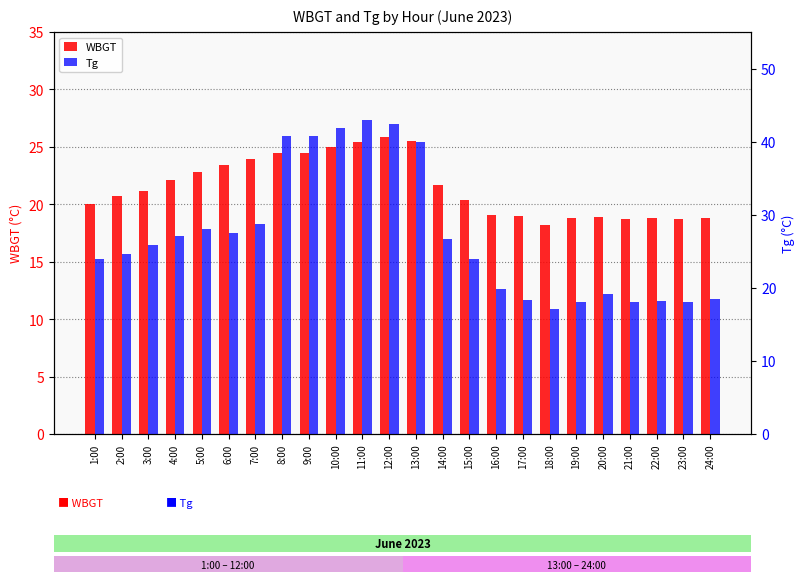

List the series in order of their peak value, lowest first.

WBGT, Tg